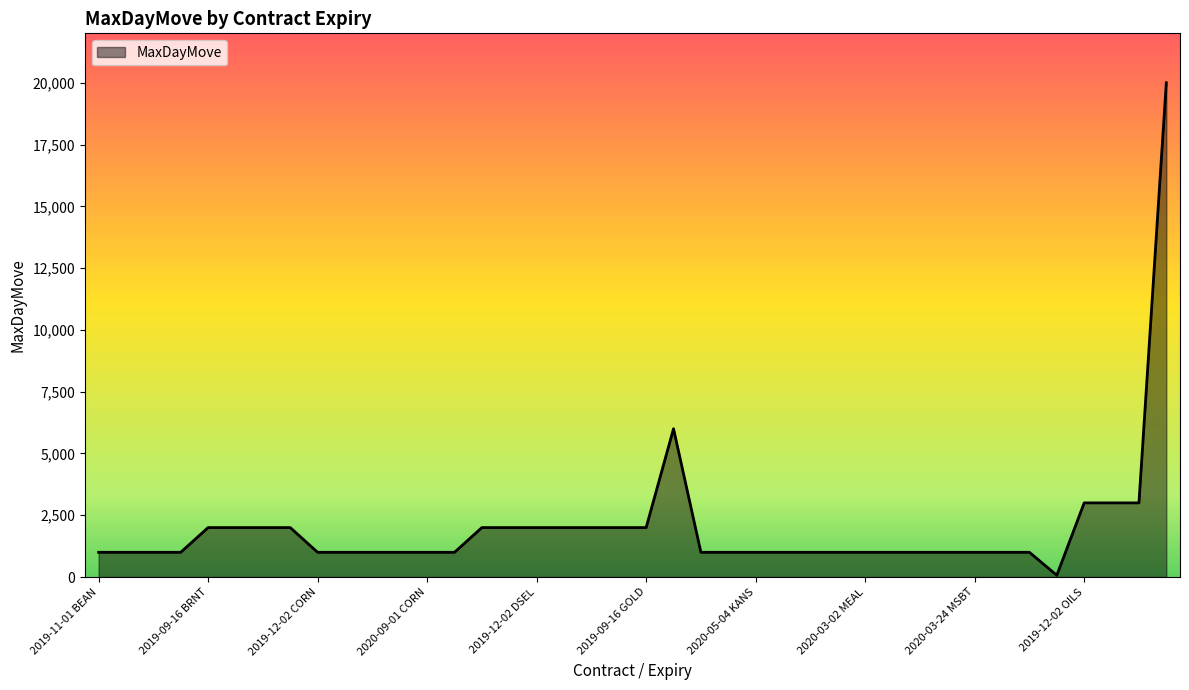

What is the maximum value shown in the chart?

20000